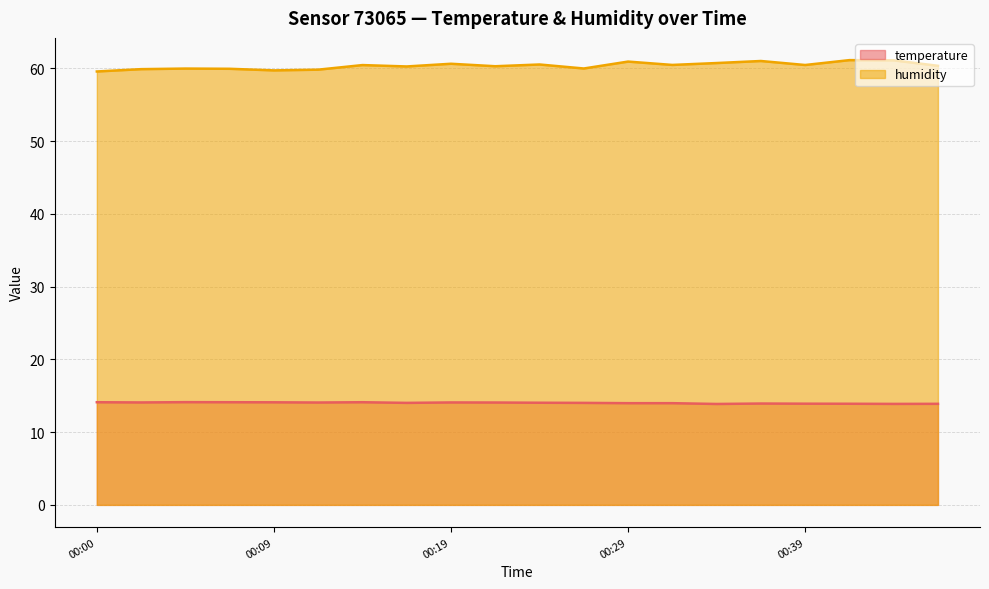

What value does the temperature series have at 00:34?

13.9